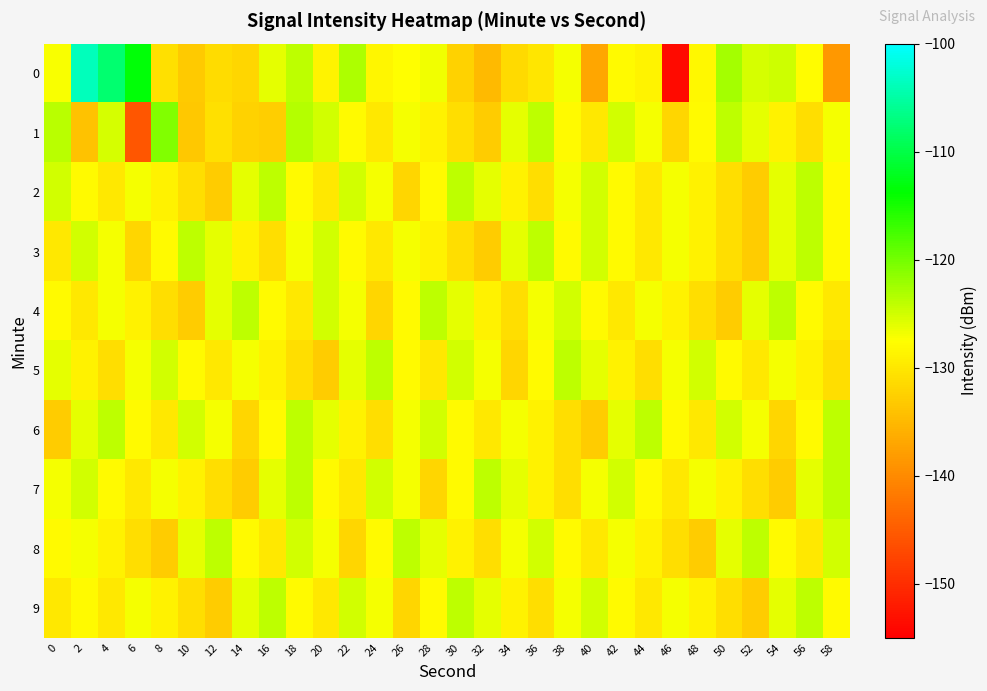

Reading left to right, transcribe all the data shown in this chart.

0: 0=-127.1	2=-103.8	4=-107.9	6=-113.5	8=-130.7	10=-133.1	12=-131.2	14=-131.8	16=-126.1	18=-123.9	20=-128.7	22=-123.2	24=-128.4	26=-127.7	28=-126.8	30=-132.3	32=-134.9	34=-131.4	36=-130.2	38=-127.0	40=-137.0	42=-127.9	44=-128.6	46=-153.8	48=-128.3	50=-122.7	52=-125.3	54=-124.9	56=-127.7	58=-138.6
1: 0=-123.7	2=-134.0	4=-125.3	6=-145.6	8=-120.7	10=-133.3	12=-130.9	14=-132.4	16=-132.8	18=-123.4	20=-125.0	22=-128.0	24=-130.0	26=-127.0	28=-129.0	30=-131.0	32=-133.0	34=-126.0	36=-124.0	38=-128.0	40=-130.0	42=-125.0	44=-127.0	46=-132.0	48=-128.0	50=-124.0	52=-126.0	54=-129.0	56=-131.0	58=-127.0
2: 0=-125.0	2=-128.0	4=-130.0	6=-127.0	8=-129.0	10=-131.0	12=-133.0	14=-126.0	16=-124.0	18=-128.0	20=-130.0	22=-125.0	24=-127.0	26=-132.0	28=-128.0	30=-124.0	32=-126.0	34=-129.0	36=-131.0	38=-127.0	40=-125.0	42=-128.0	44=-130.0	46=-127.0	48=-129.0	50=-131.0	52=-133.0	54=-126.0	56=-124.0	58=-128.0
3: 0=-130.0	2=-125.0	4=-127.0	6=-132.0	8=-128.0	10=-124.0	12=-126.0	14=-129.0	16=-131.0	18=-127.0	20=-125.0	22=-128.0	24=-130.0	26=-127.0	28=-129.0	30=-131.0	32=-133.0	34=-126.0	36=-124.0	38=-128.0	40=-125.0	42=-128.0	44=-130.0	46=-127.0	48=-129.0	50=-131.0	52=-133.0	54=-126.0	56=-124.0	58=-128.0
4: 0=-128.0	2=-130.0	4=-127.0	6=-129.0	8=-131.0	10=-133.0	12=-126.0	14=-124.0	16=-128.0	18=-130.0	20=-125.0	22=-127.0	24=-132.0	26=-128.0	28=-124.0	30=-126.0	32=-129.0	34=-131.0	36=-127.0	38=-125.0	40=-128.0	42=-130.0	44=-127.0	46=-129.0	48=-131.0	50=-133.0	52=-126.0	54=-124.0	56=-128.0	58=-130.0
5: 0=-126.0	2=-129.0	4=-131.0	6=-127.0	8=-125.0	10=-128.0	12=-130.0	14=-127.0	16=-129.0	18=-131.0	20=-133.0	22=-126.0	24=-124.0	26=-128.0	28=-130.0	30=-125.0	32=-127.0	34=-132.0	36=-128.0	38=-124.0	40=-126.0	42=-129.0	44=-131.0	46=-127.0	48=-125.0	50=-128.0	52=-130.0	54=-127.0	56=-129.0	58=-131.0
6: 0=-133.0	2=-126.0	4=-124.0	6=-128.0	8=-130.0	10=-125.0	12=-127.0	14=-132.0	16=-128.0	18=-124.0	20=-126.0	22=-129.0	24=-131.0	26=-127.0	28=-125.0	30=-128.0	32=-130.0	34=-127.0	36=-129.0	38=-131.0	40=-133.0	42=-126.0	44=-124.0	46=-128.0	48=-130.0	50=-125.0	52=-127.0	54=-132.0	56=-128.0	58=-124.0
7: 0=-127.0	2=-125.0	4=-128.0	6=-130.0	8=-127.0	10=-129.0	12=-131.0	14=-133.0	16=-126.0	18=-124.0	20=-128.0	22=-130.0	24=-125.0	26=-127.0	28=-132.0	30=-128.0	32=-124.0	34=-126.0	36=-129.0	38=-131.0	40=-127.0	42=-125.0	44=-128.0	46=-130.0	48=-127.0	50=-129.0	52=-131.0	54=-133.0	56=-126.0	58=-124.0
8: 0=-128.0	2=-127.0	4=-129.0	6=-131.0	8=-133.0	10=-126.0	12=-124.0	14=-128.0	16=-130.0	18=-125.0	20=-127.0	22=-132.0	24=-128.0	26=-124.0	28=-126.0	30=-129.0	32=-131.0	34=-127.0	36=-125.0	38=-128.0	40=-130.0	42=-127.0	44=-129.0	46=-131.0	48=-133.0	50=-126.0	52=-124.0	54=-128.0	56=-130.0	58=-125.0
9: 0=-130.0	2=-128.0	4=-130.0	6=-127.0	8=-129.0	10=-131.0	12=-133.0	14=-126.0	16=-124.0	18=-128.0	20=-130.0	22=-125.0	24=-127.0	26=-132.0	28=-128.0	30=-124.0	32=-126.0	34=-129.0	36=-131.0	38=-127.0	40=-125.0	42=-128.0	44=-130.0	46=-127.0	48=-129.0	50=-131.0	52=-133.0	54=-126.0	56=-124.0	58=-128.0